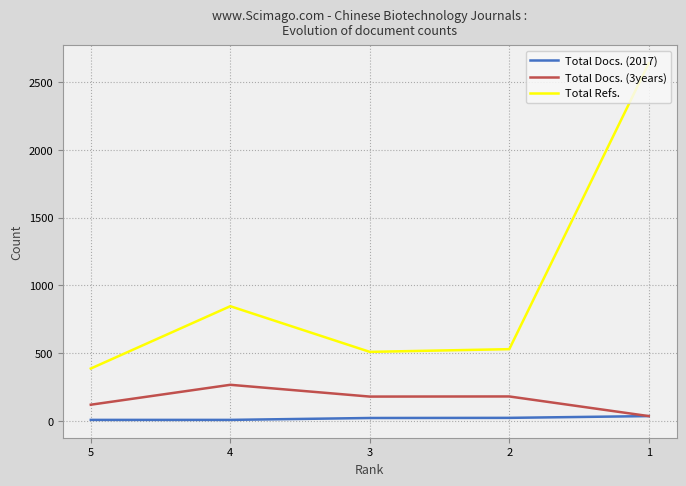

What is the greatest value displayed?

2639